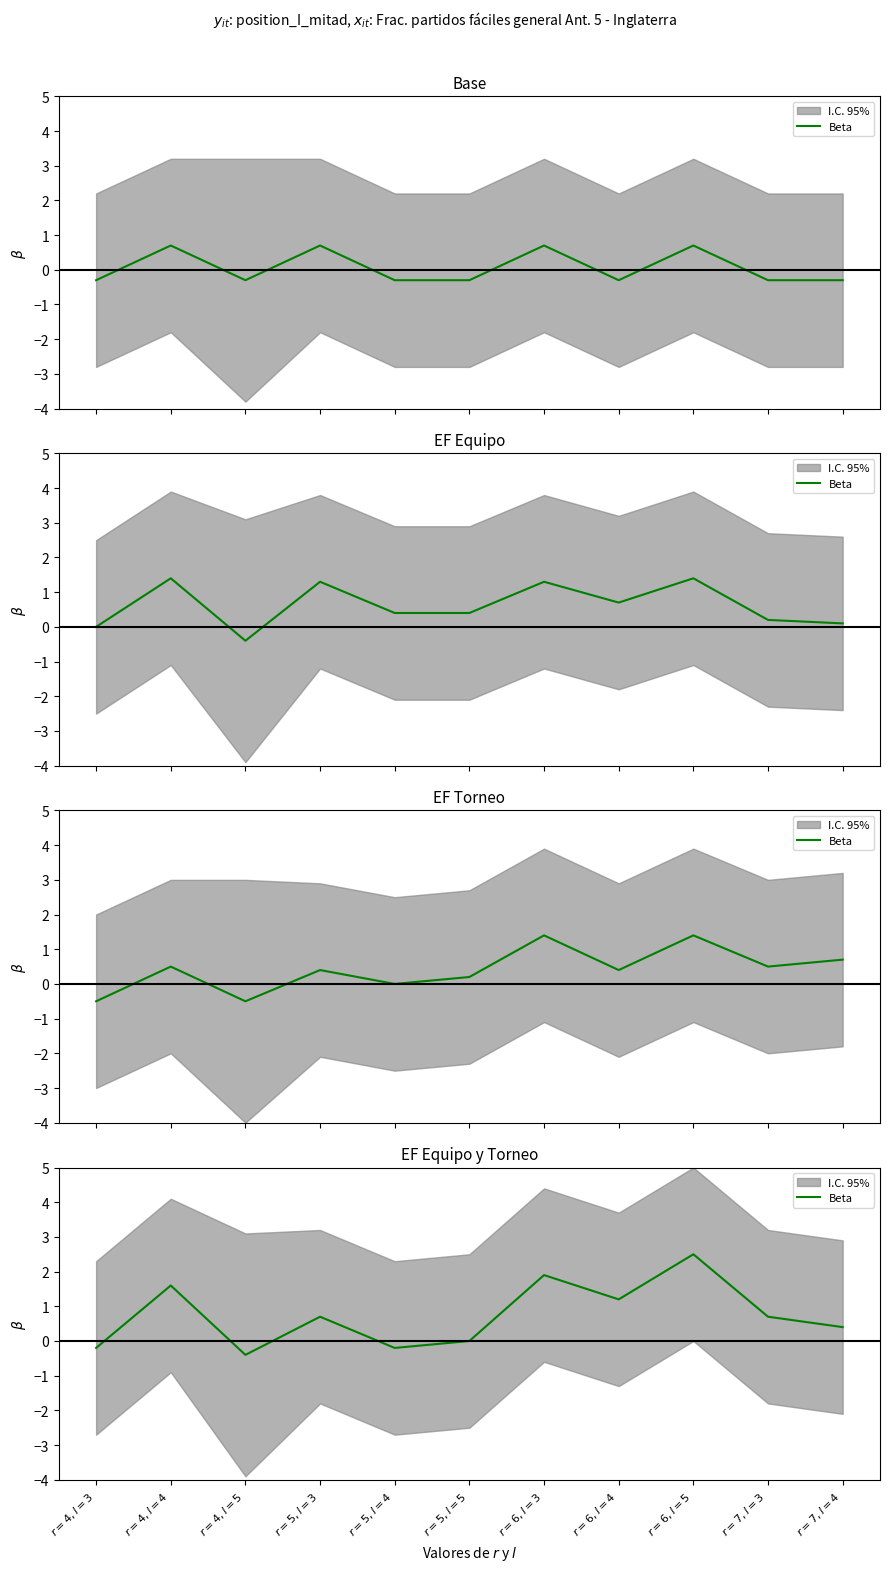

List the labels in order of value, smallest first.

$r=4, l=5$, $r=4, l=3$, $r=5, l=4$, $r=5, l=5$, $r=7, l=4$, $r=5, l=3$, $r=7, l=3$, $r=6, l=4$, $r=4, l=4$, $r=6, l=3$, $r=6, l=5$